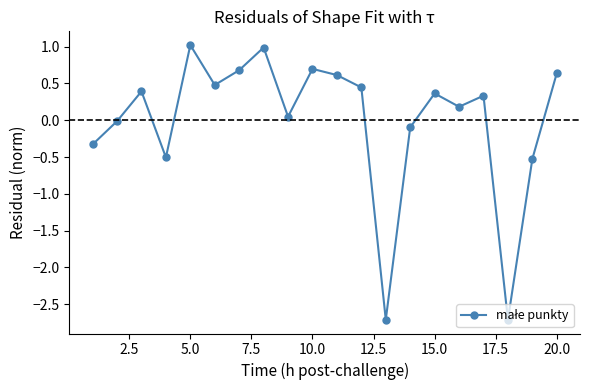

What is the difference between the second highest and minimum values?

3.7